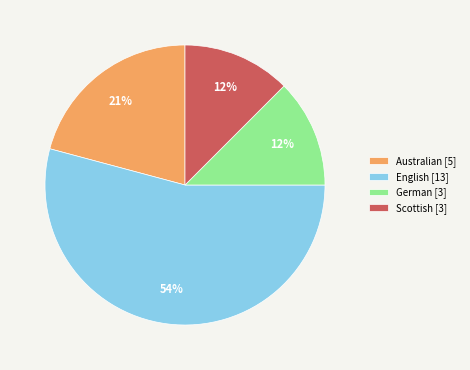

Count the number of slices in the pie.

4